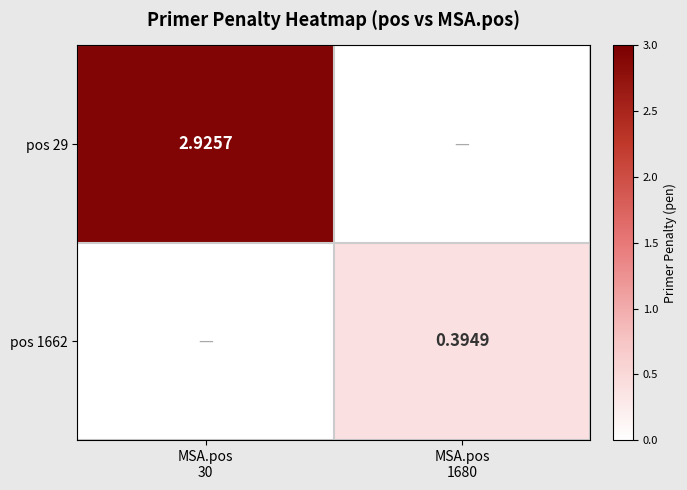

True or false: pos 29 has a value of 4.7 at MSA.pos 30.

False